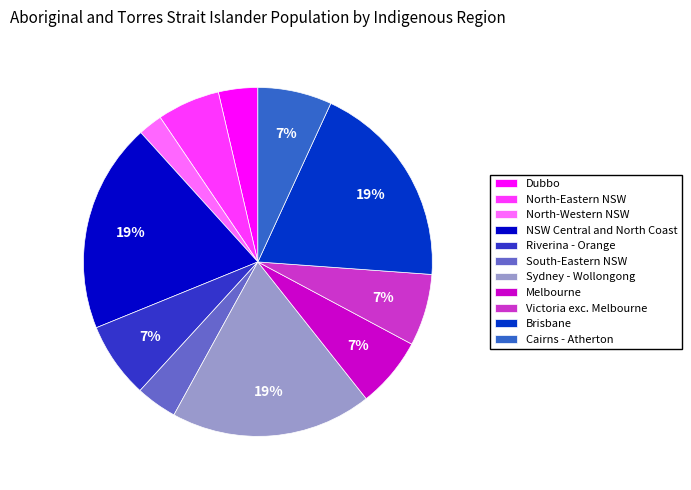

To the nearest percent, what portion does Melbourne represent?

7%